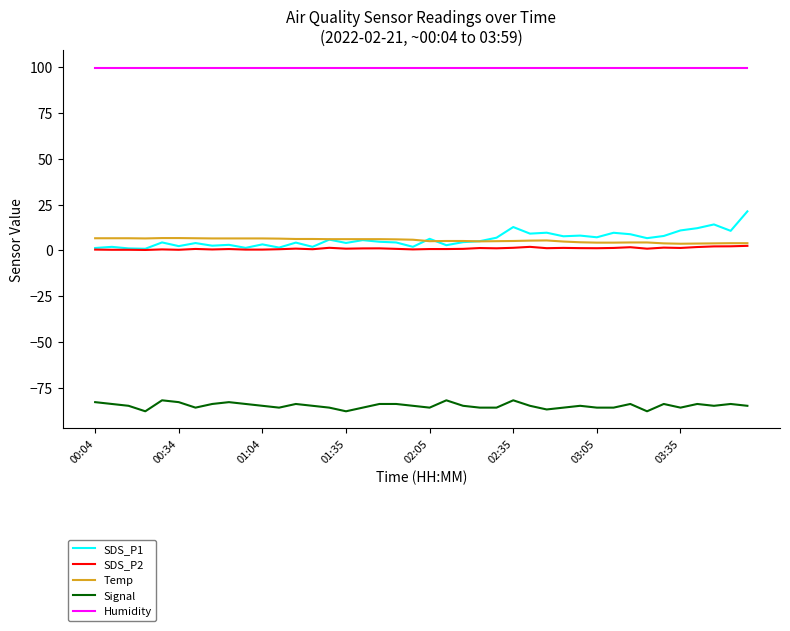

Which series has the largest range (max minus min)?

SDS_P1